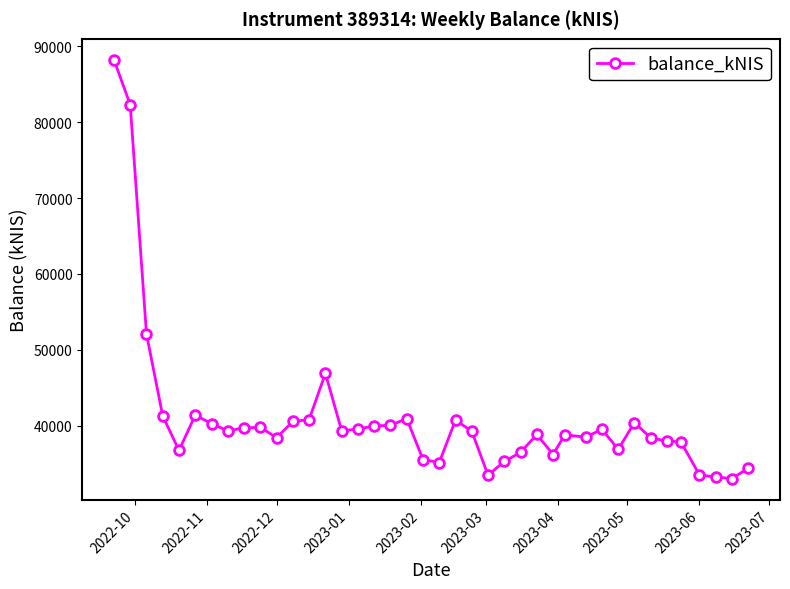

Does the chart display data point markers on the line(s)?

Yes